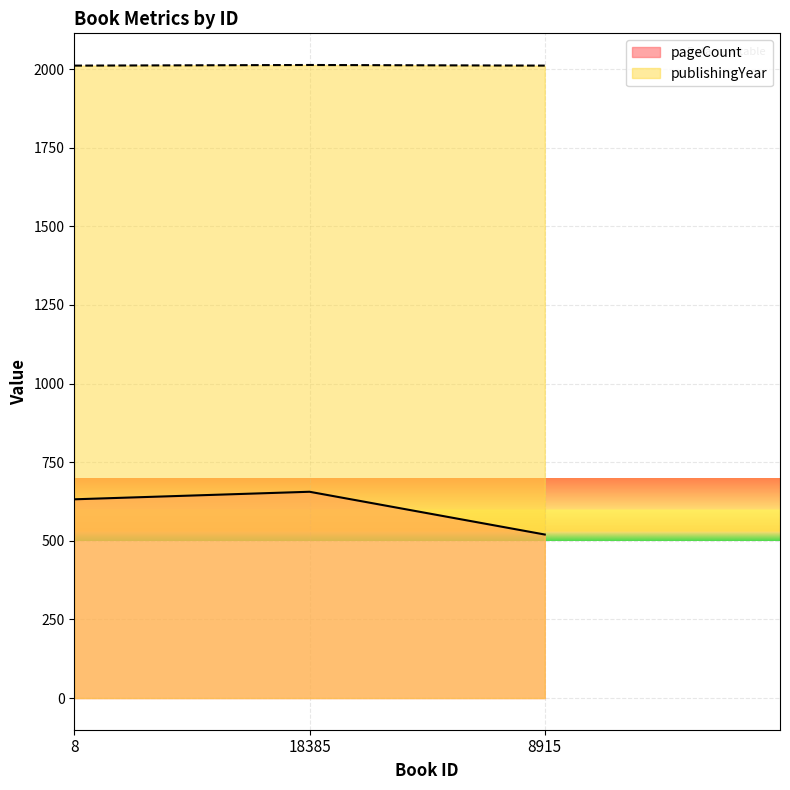

What value does the pageCount series have at 18385?

656